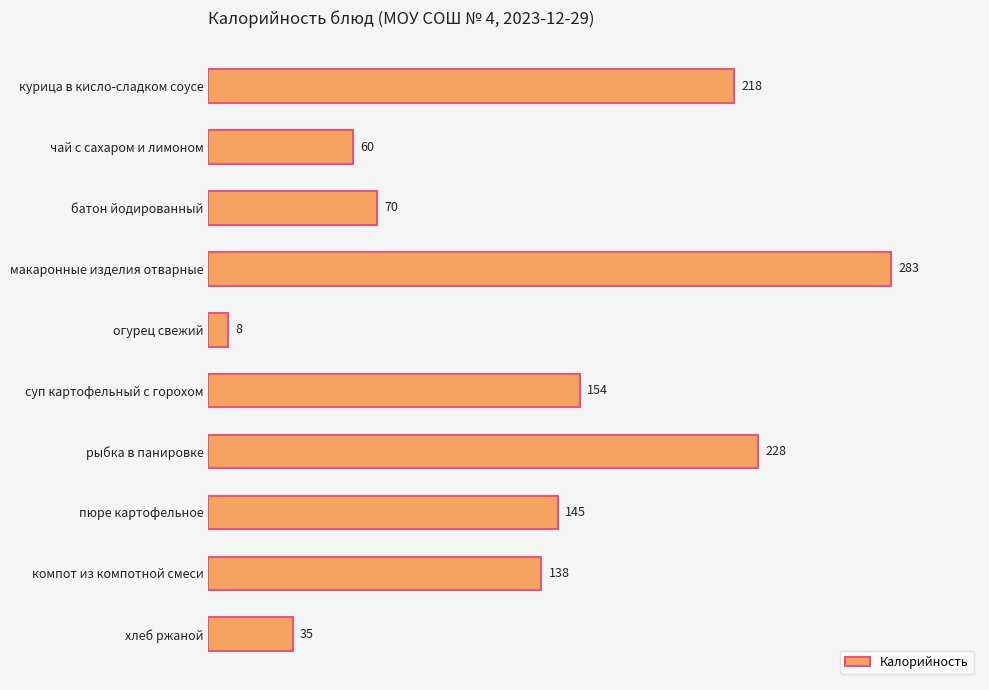

Which category has the lowest value across all series?

огурец свежий